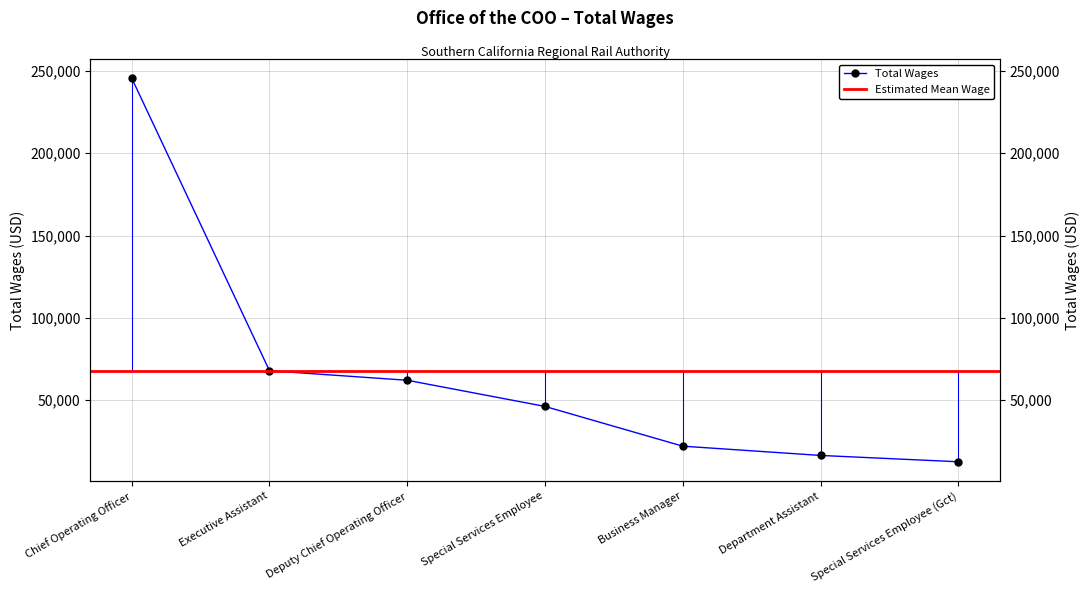

What is the minimum value shown in the chart?

12630